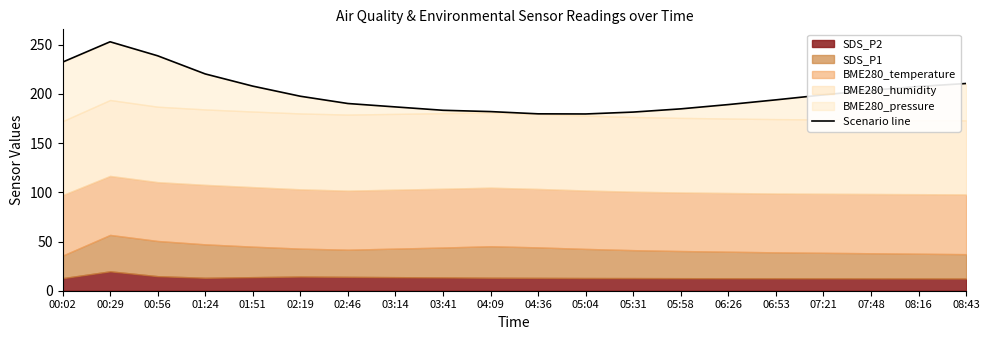

What is the label of the 7th point from the left?

02:46